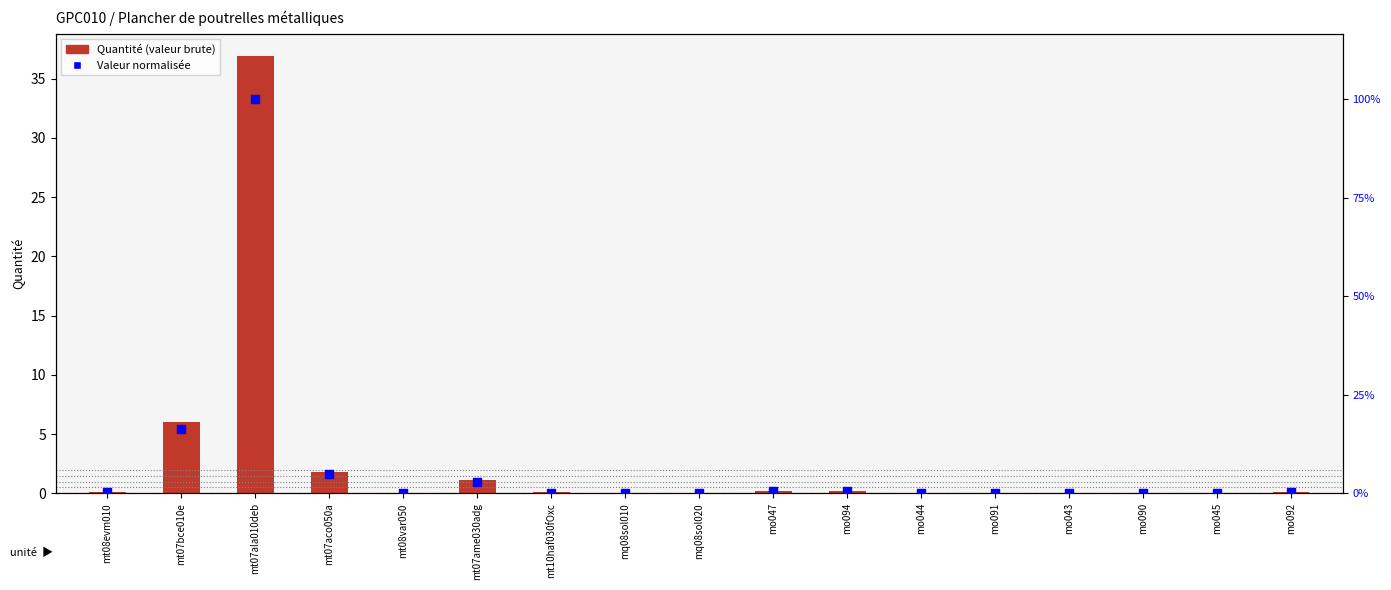

What is the total value across all series at mo047?

0.3